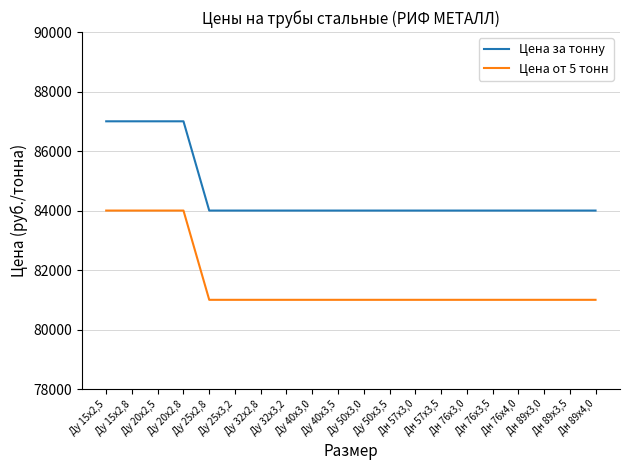

What is the highest value of the Цена за тонну series?

87000